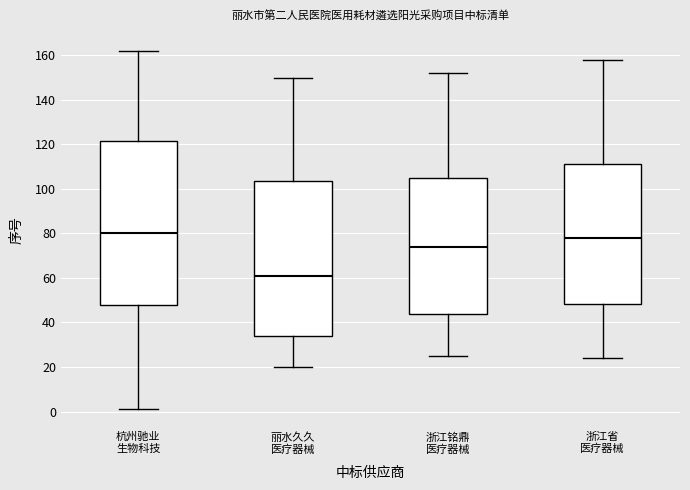

Reading left to right, read every box against the y-axis: the position of its median line, the range the box covers, and the ends of its whiskers. The values are not printed on the chart, so give them approximately, as read against the axis.

杭州驰业 生物科技: median 80, box 48 to 122, whiskers 2 to 162
丽水久久 医疗器械: median 62, box 34 to 104, whiskers 20 to 150
浙江铭鼎 医疗器械: median 74, box 44 to 106, whiskers 26 to 152
浙江省 医疗器械: median 78, box 48 to 112, whiskers 24 to 158